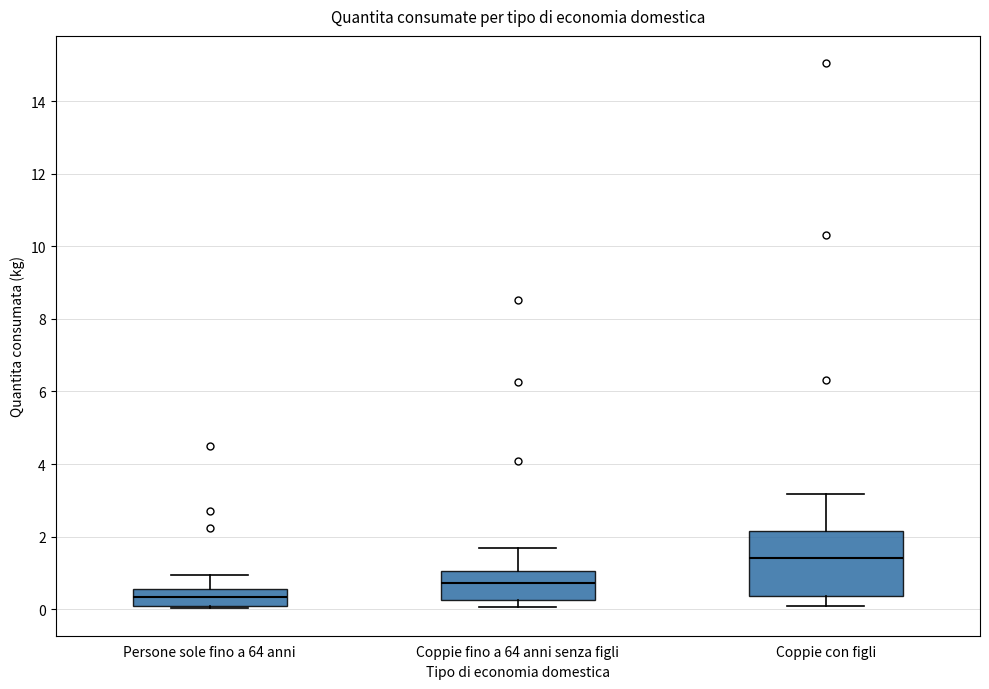

Which box is the tallest, from its lower edge to its upper edge?

Coppie con figli